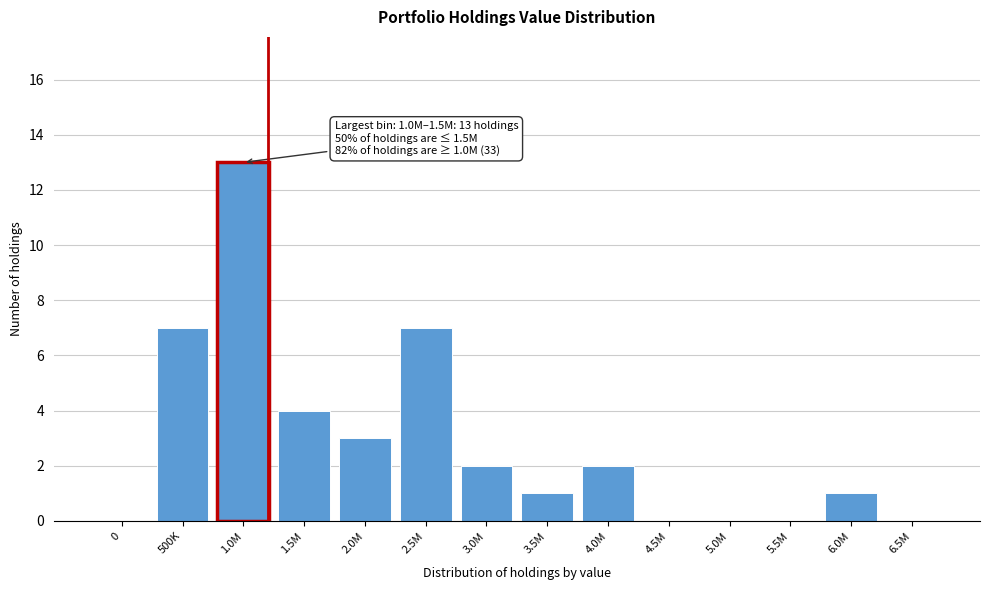

Reading right to left, extract all data points from this chart.

6.5M=0	6.0M=1	5.5M=0	5.0M=0	4.5M=0	4.0M=2	3.5M=1	3.0M=2	2.5M=7	2.0M=3	1.5M=4	1.0M=13	500K=7	0=0